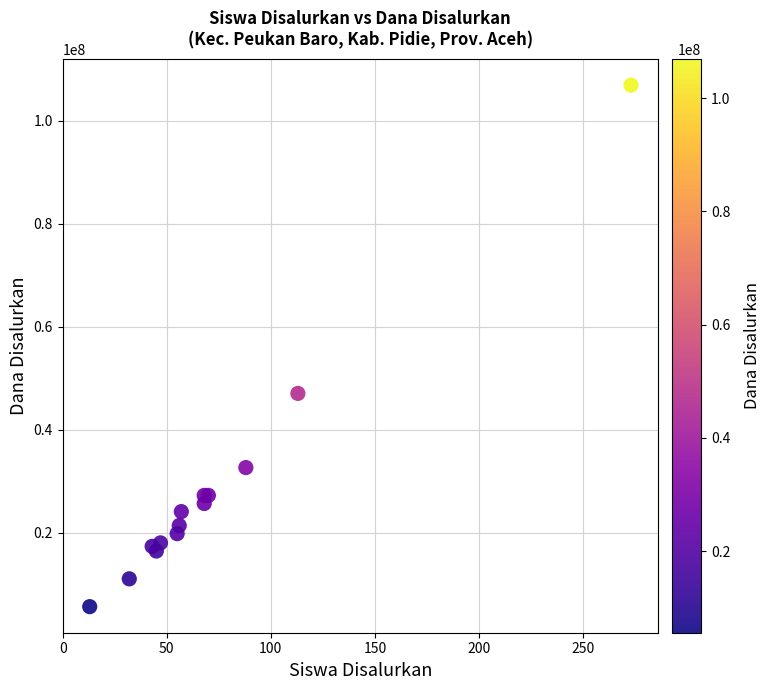

What Y value in the scatter plot is closest to 56250000?

47025000